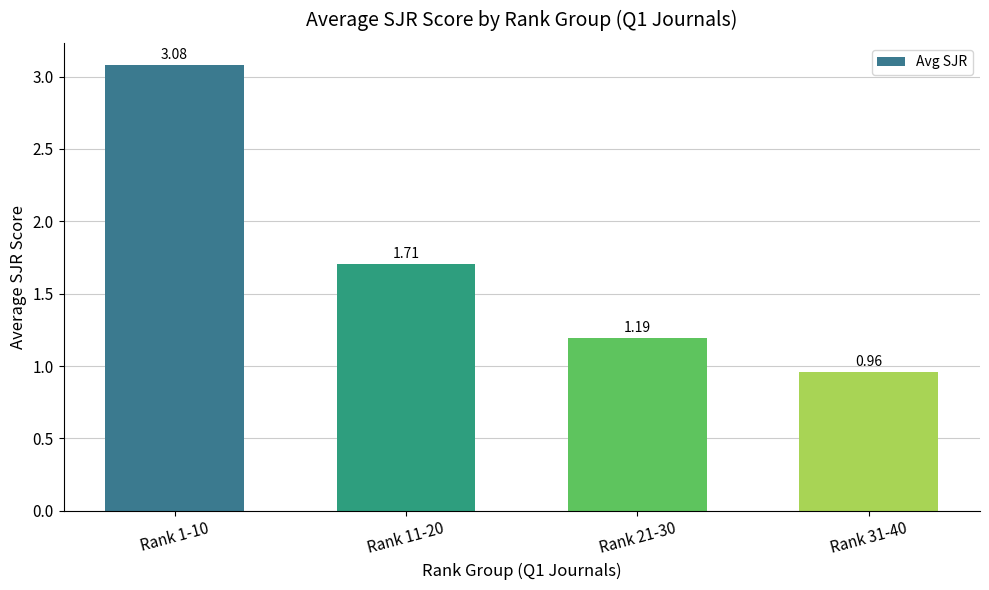

At which category does the chart reach its minimum across all series?

Rank 31-40